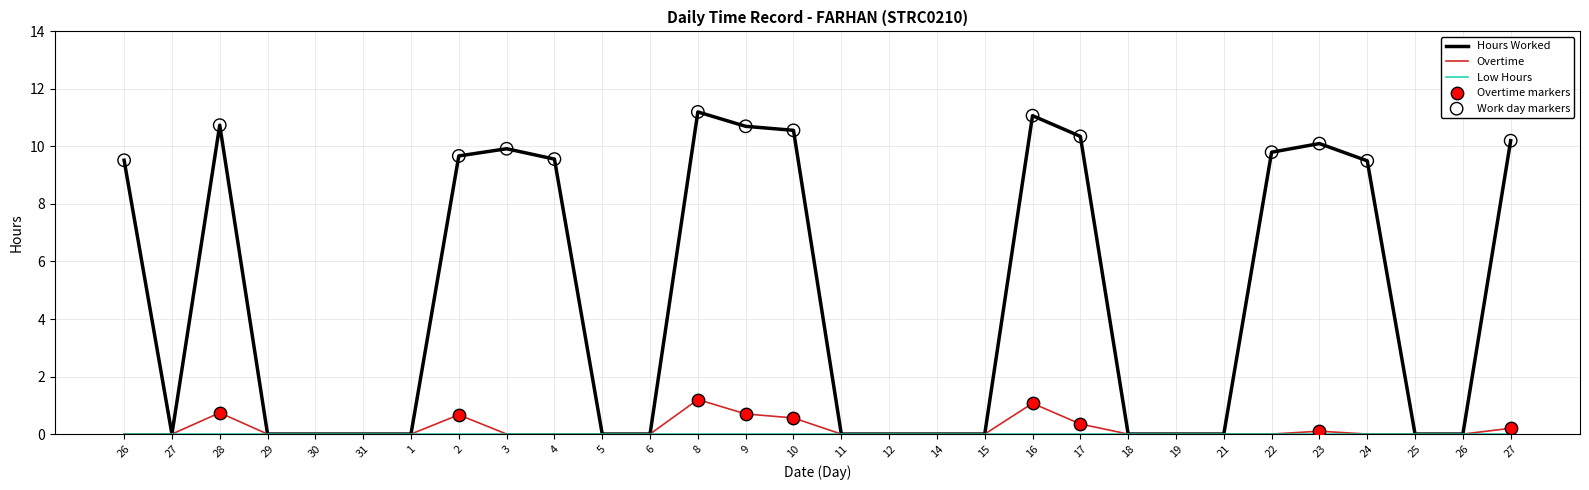

At how many categories does at least one series exceed 2?

14